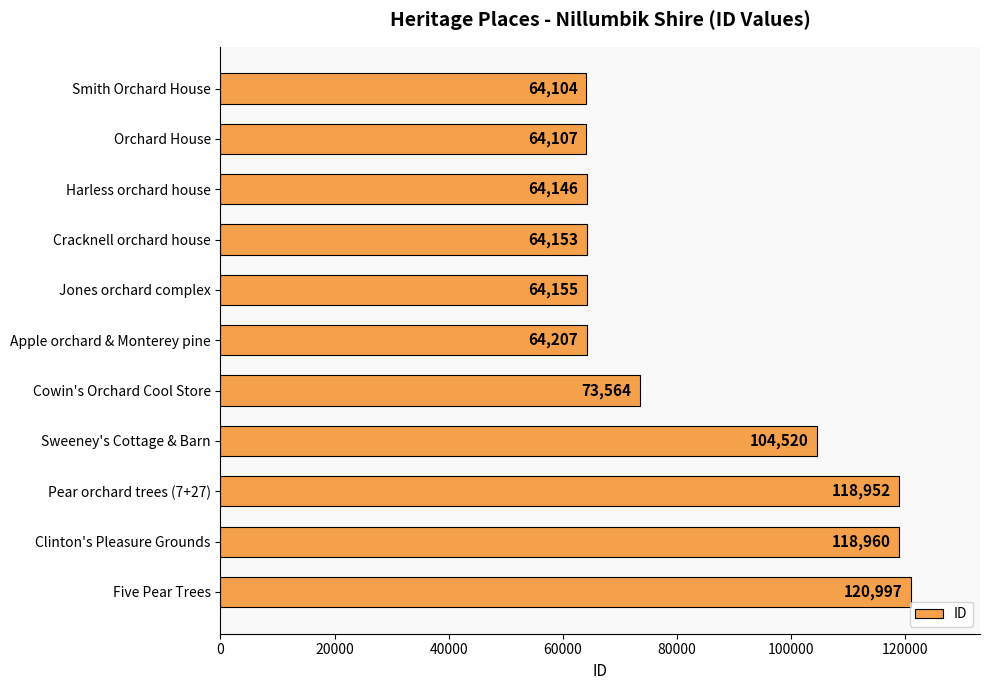

How many series are shown in this chart?

1